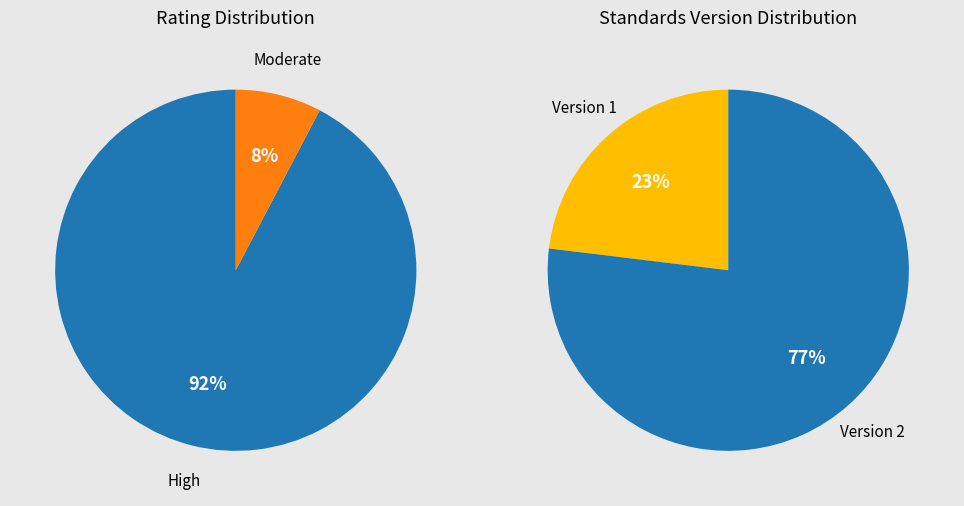

Between 1 and 0, which is larger?

1